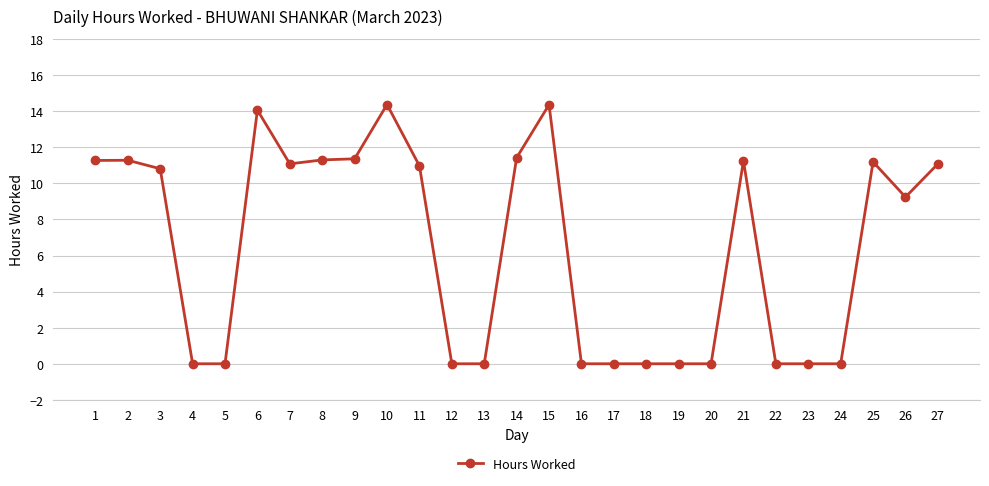

The chart shows a value of -7.4 at 22. True or false?

False